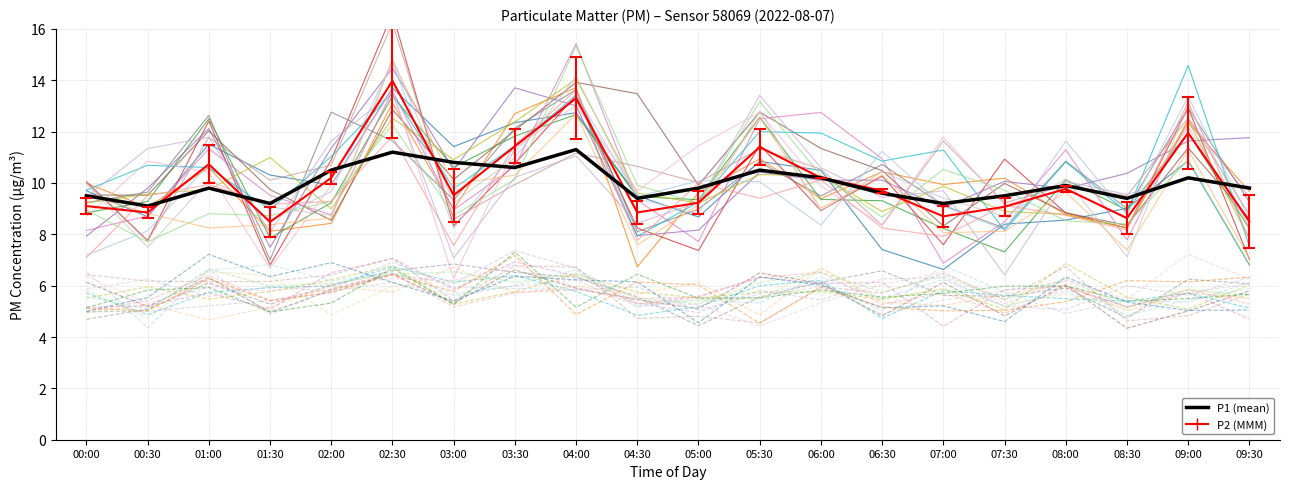

True or false: P1 and P1_smooth intersect in this chart.

True